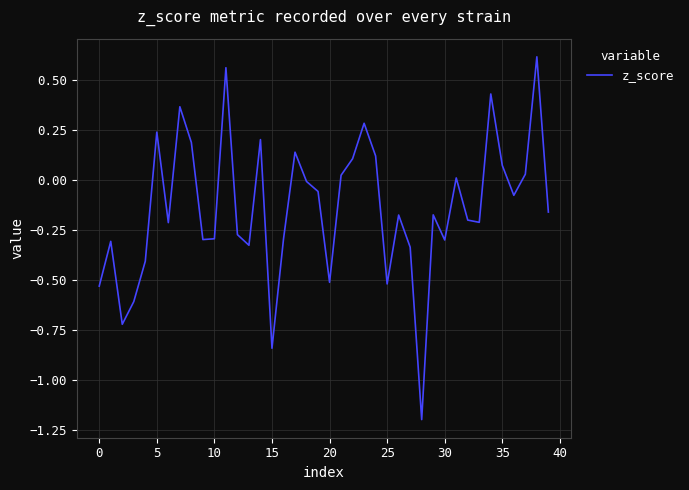

What is the difference between the maximum and minimum values?

1.8